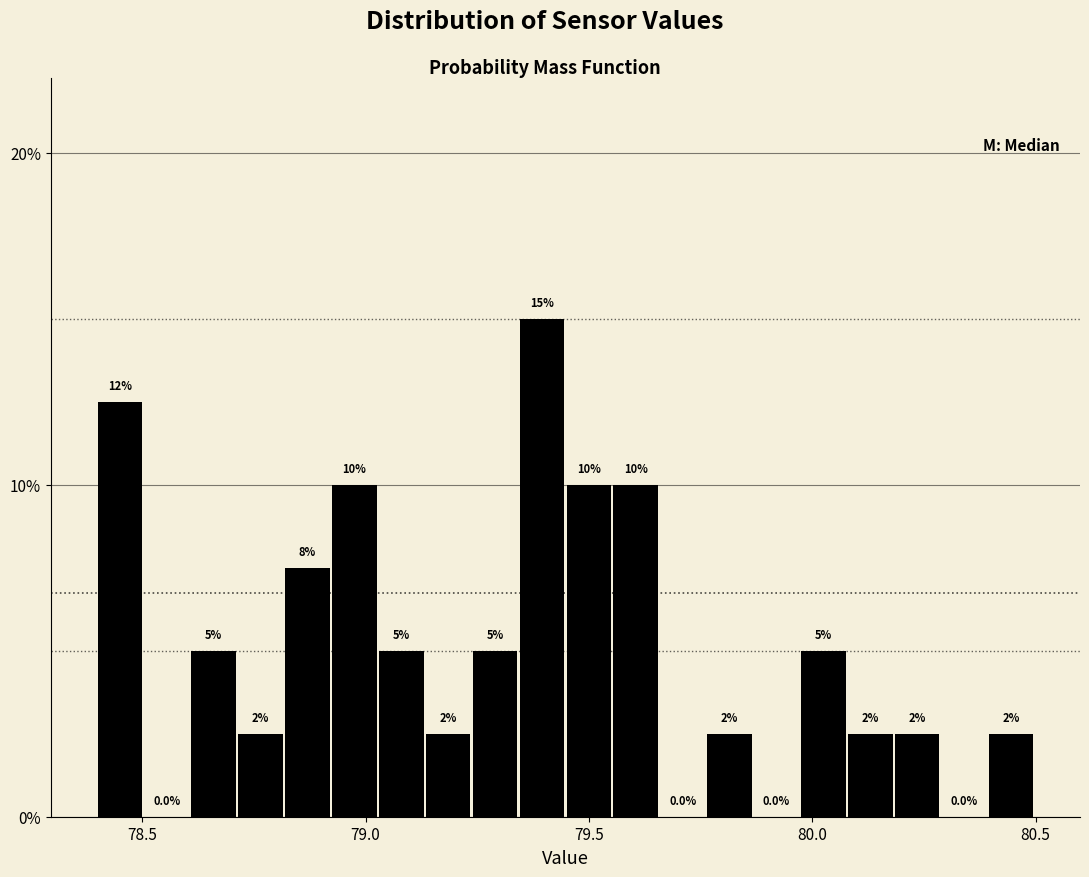

Around what value on the x-axis is the tallest bar? Give the approximate position of its centre, as read against the axis.

79.40